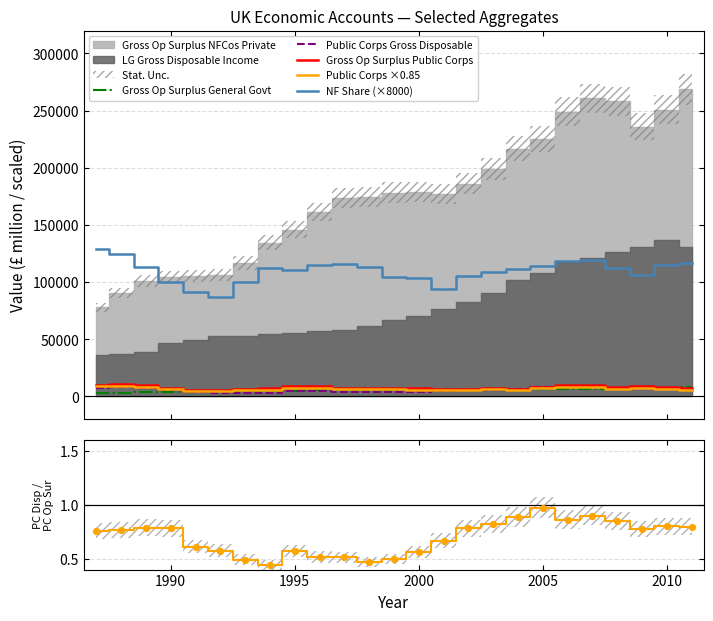

True or false: NF Share (×8000) and Gross Op Surplus General Govt cross at least once.

False